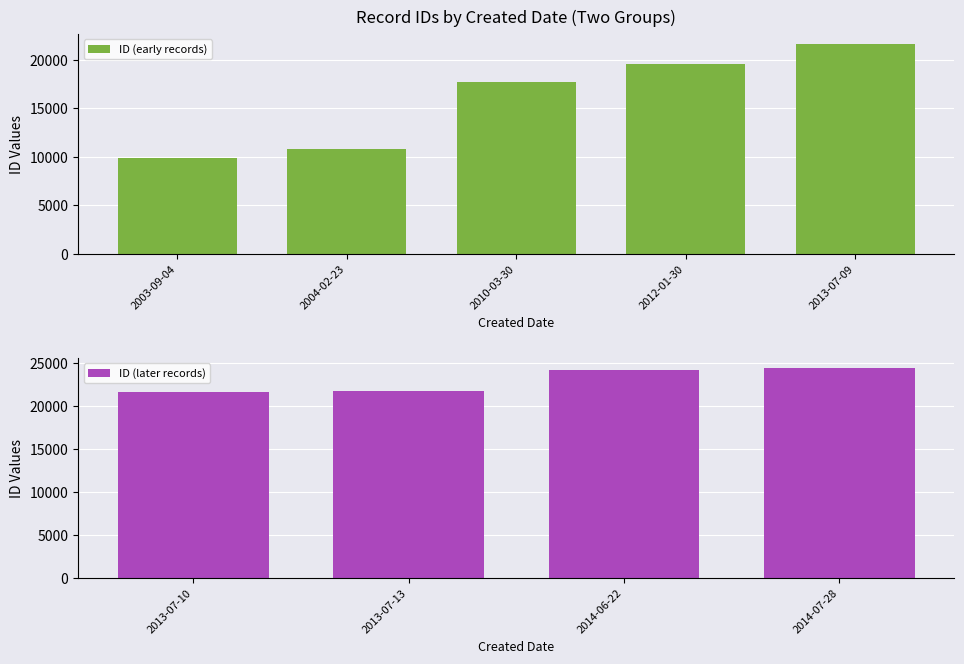

Reading left to right, transcribe all the data shown in this chart.

9925	10839	17751	19557	21577	21605	21721	24087	24329